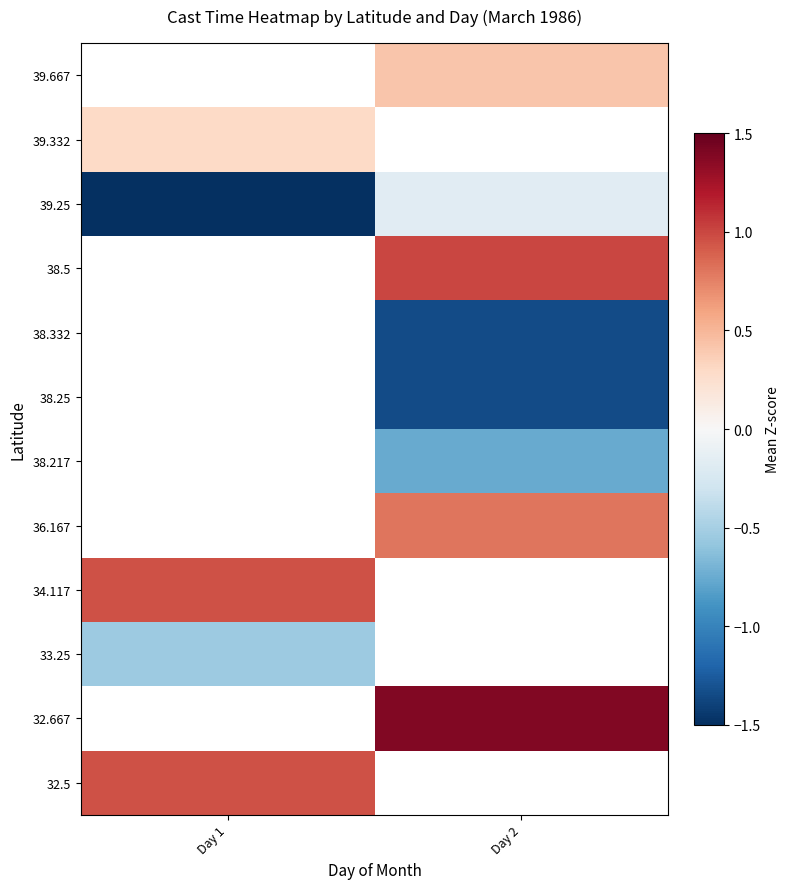

At which category does the chart reach its peak across all series?

Day 2